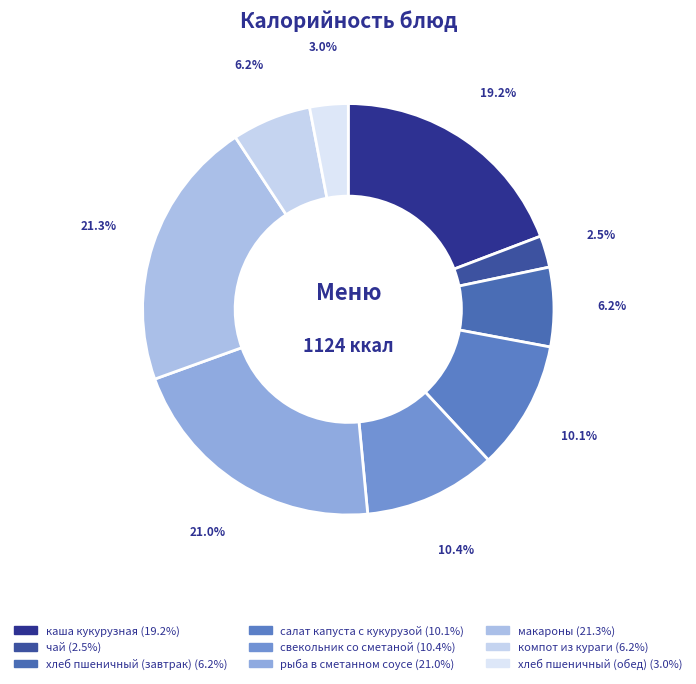

Between хлеб пшеничный (завтрак) and каша кукурузная, which is larger?

каша кукурузная